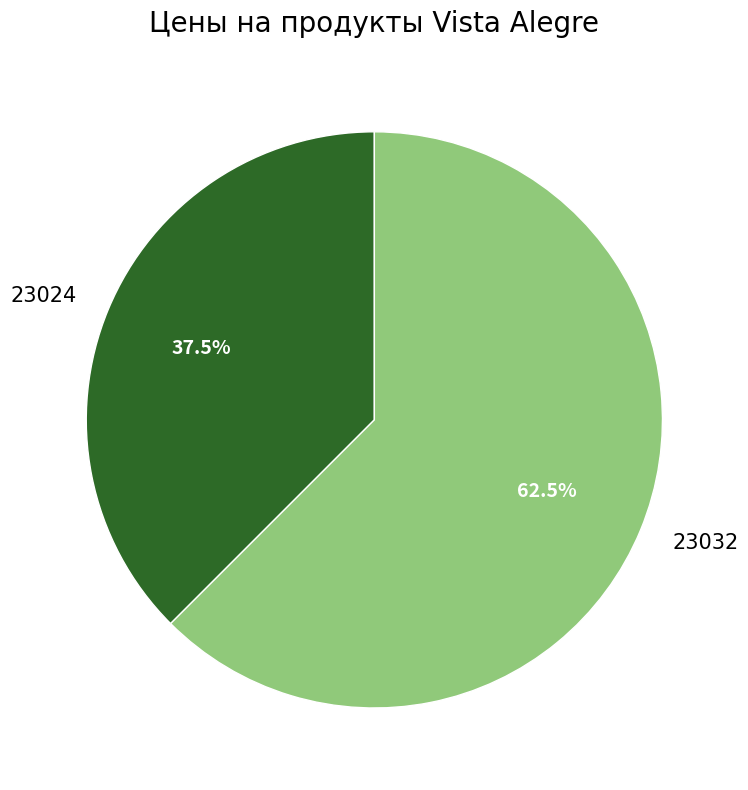

Is there any slice that represents more than half of the pie?

Yes